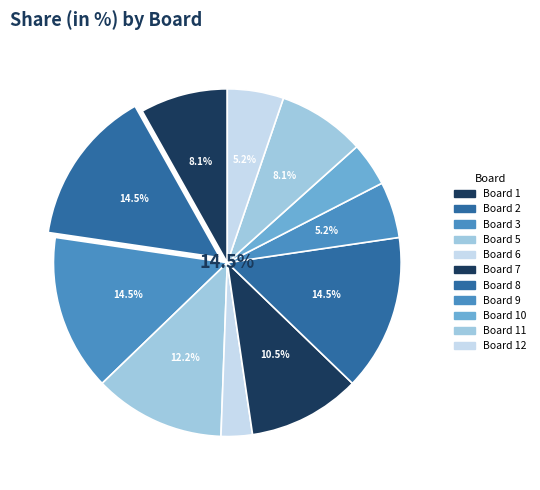

How many segments does this pie chart have?

11